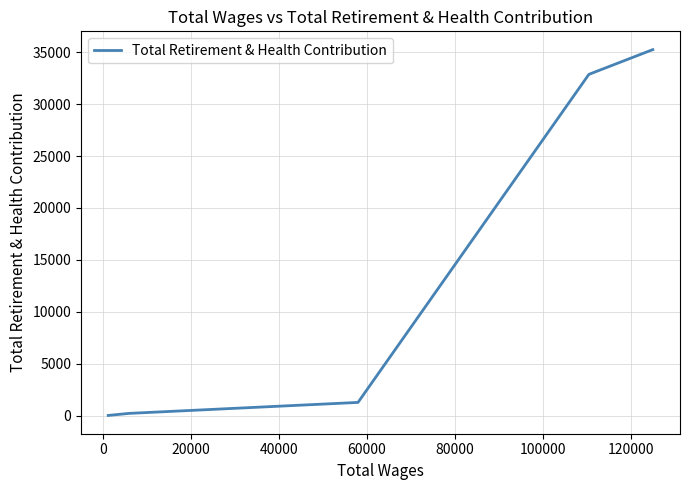

Is it true that the value at 20000 is 2061?

False